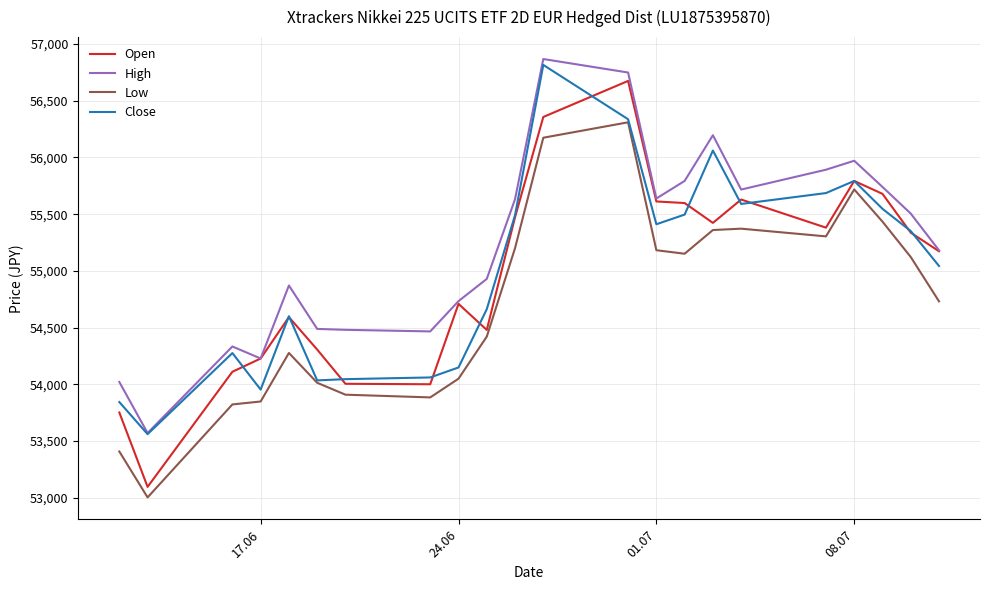

Which series has the largest total across all categories?

High